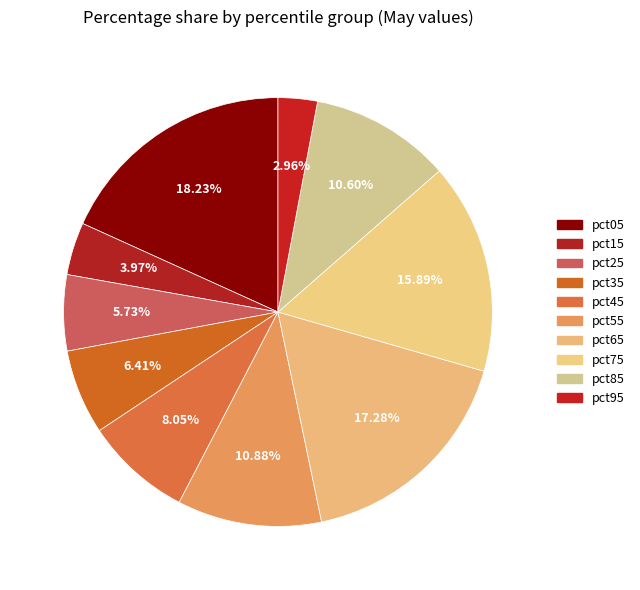

What percentage is the pct85 slice, to the nearest percent?

11%